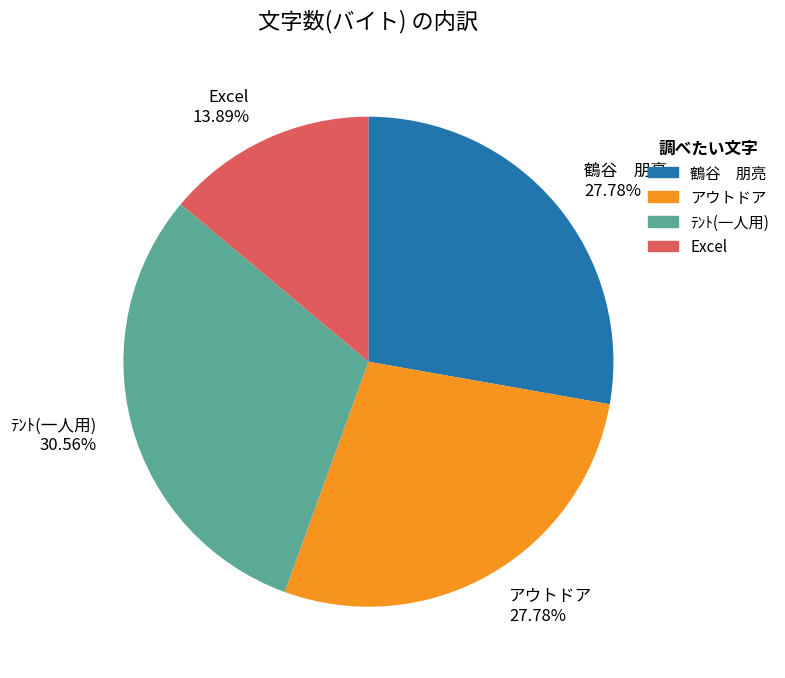

Between Excel 13.89% and アウトドア 27.78%, which is larger?

アウトドア 27.78%